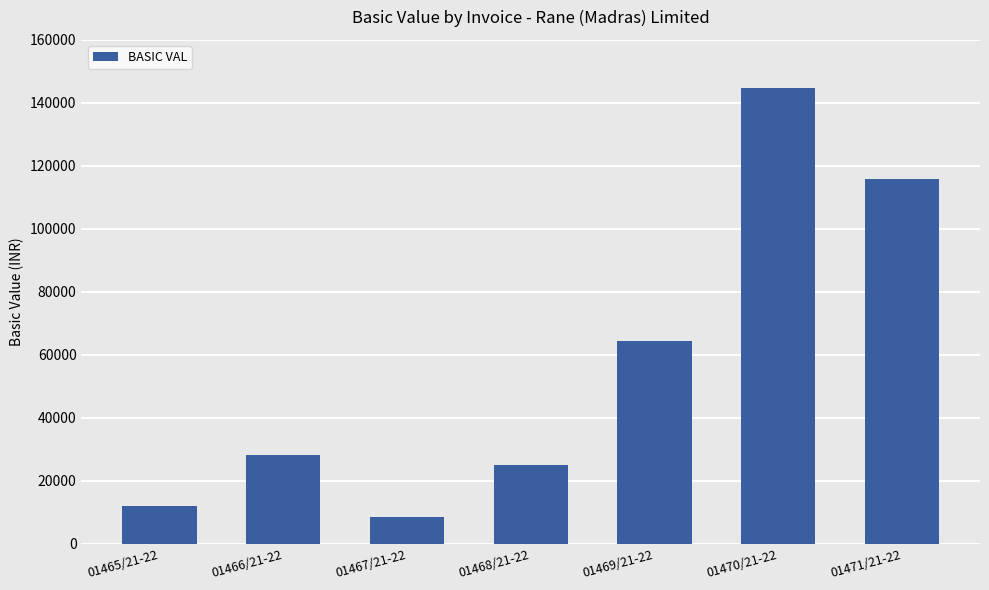

How many data points are less than 28250?

3